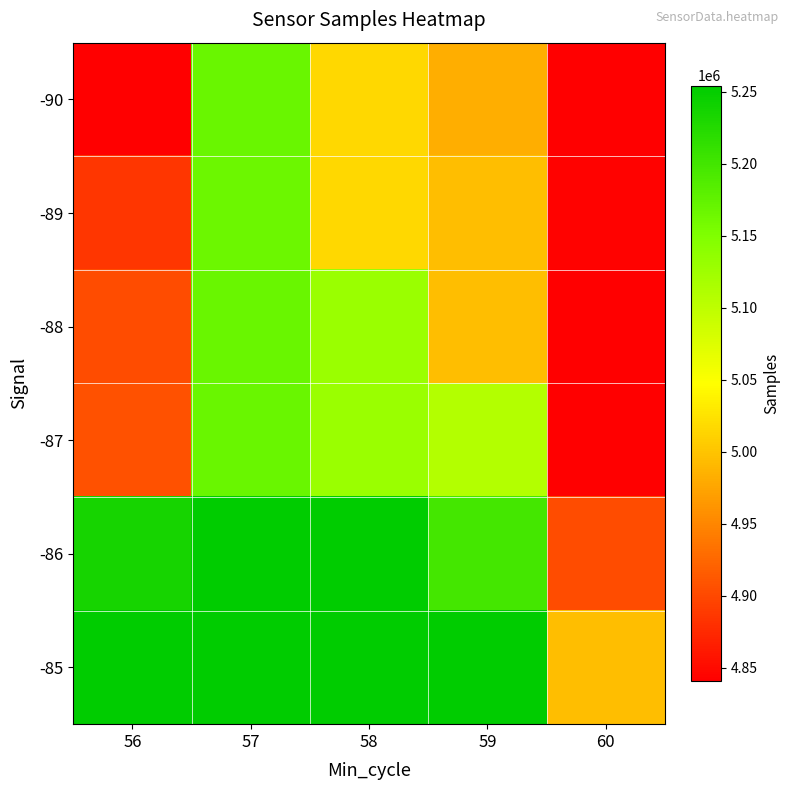

At which category is the sum across all series the highest?

57